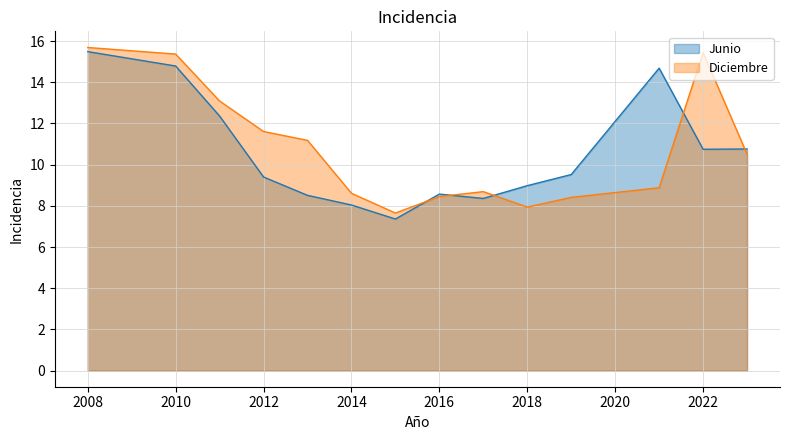

After their last crossing, which series has the higher values: Diciembre or Junio?

Junio